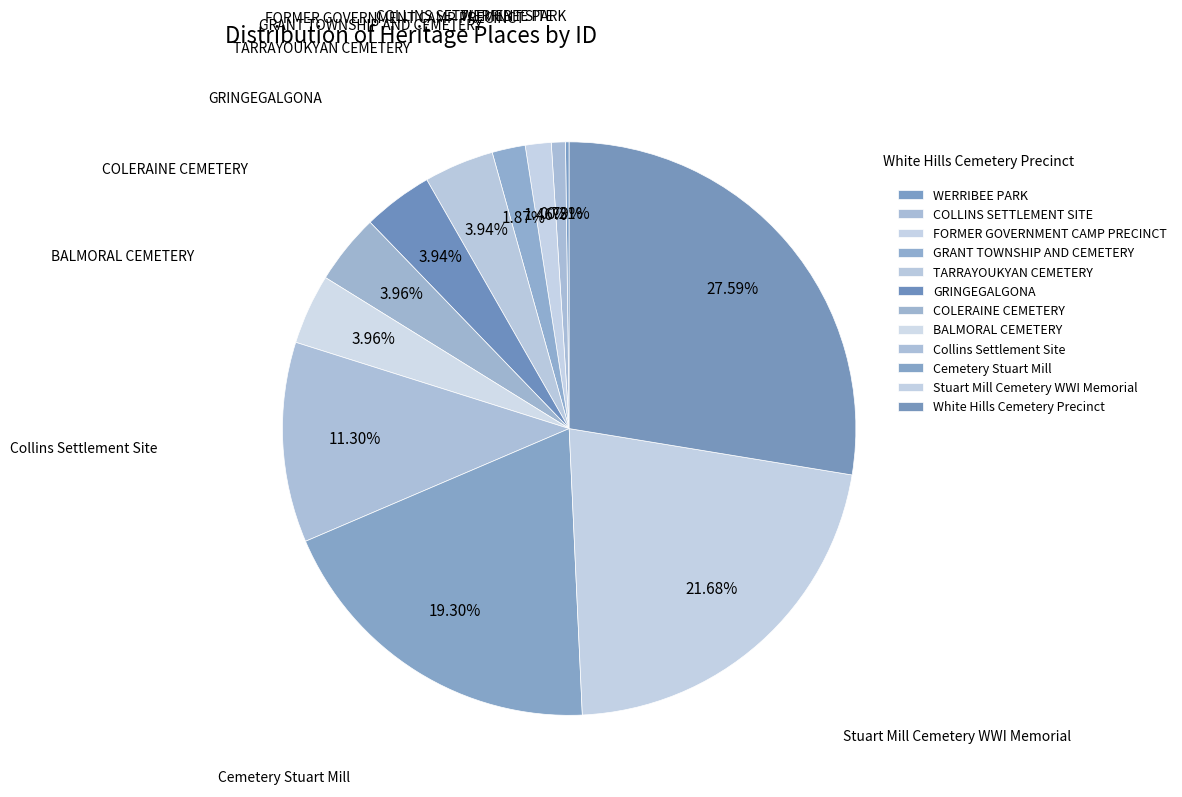

What is the change in value from GRANT TOWNSHIP AND CEMETERY to BALMORAL CEMETERY?

+12275